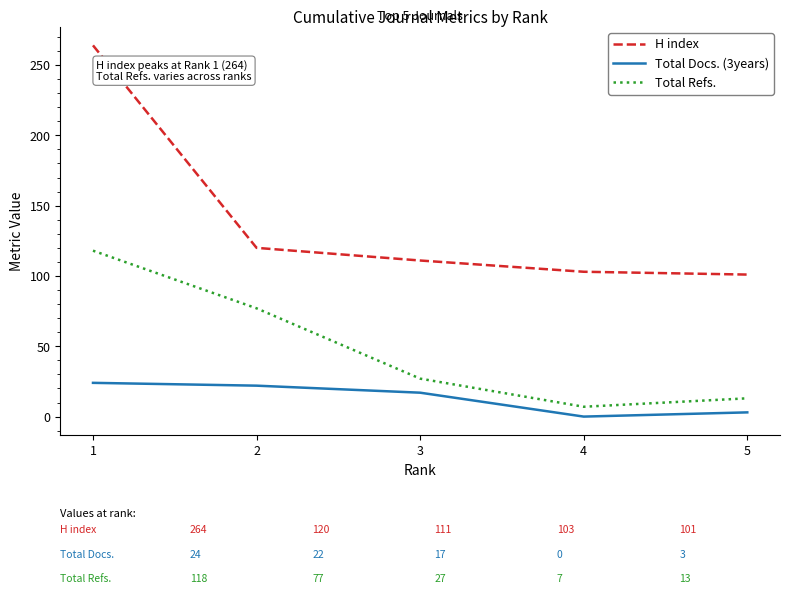

What are all the series names shown in the legend?

H index, Total Docs. (3years), Total Refs.